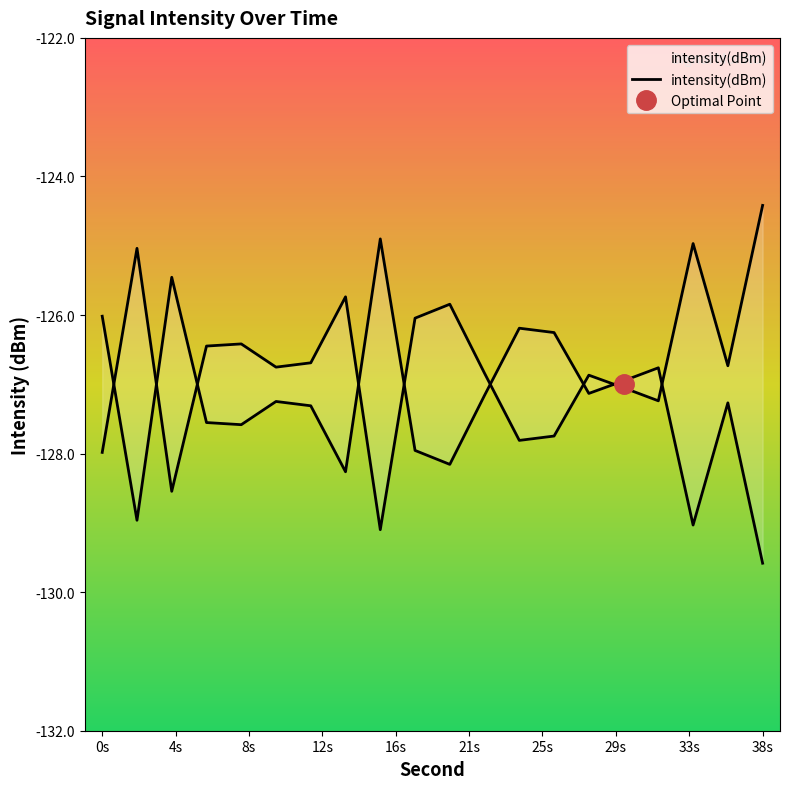

Count the number of categories in the chart.

20